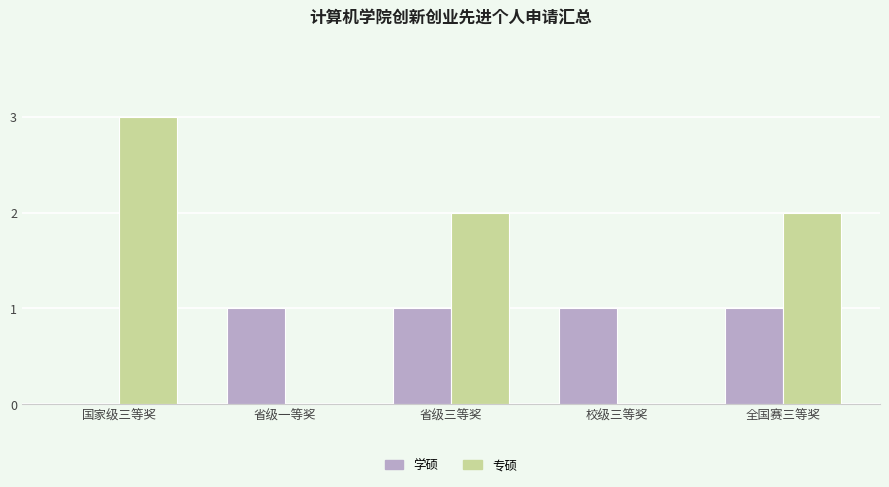

The 学硕 series shows 1 at 省级一等奖. True or false?

True